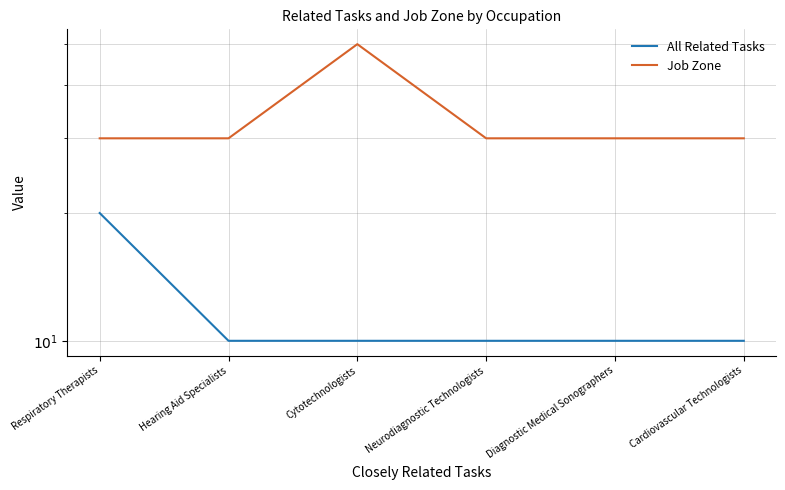

What is the sum of the All Related Tasks values at Cytotechnologists and Respiratory Therapists?

3